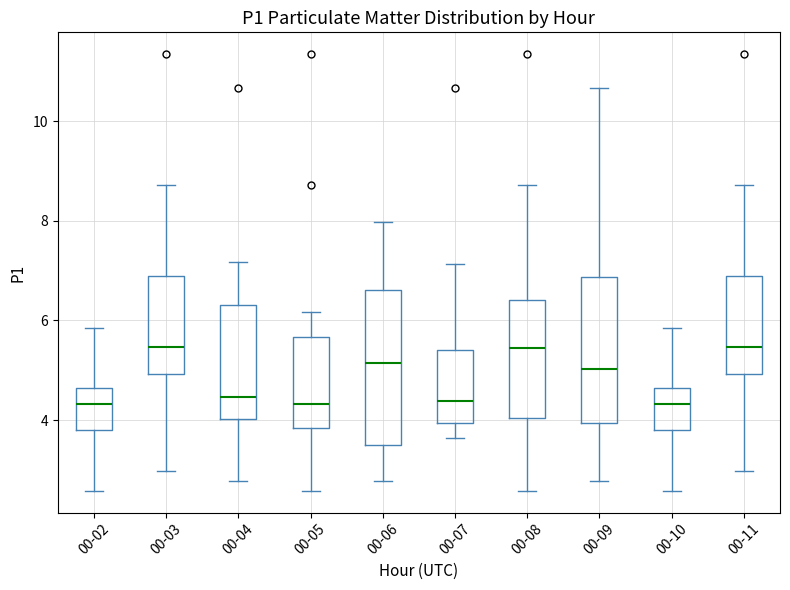

Where does the upper whisker of the box for 00-03 end on the y-axis? The values are not printed on the chart, so give them approximately, as read against the axis.

8.8